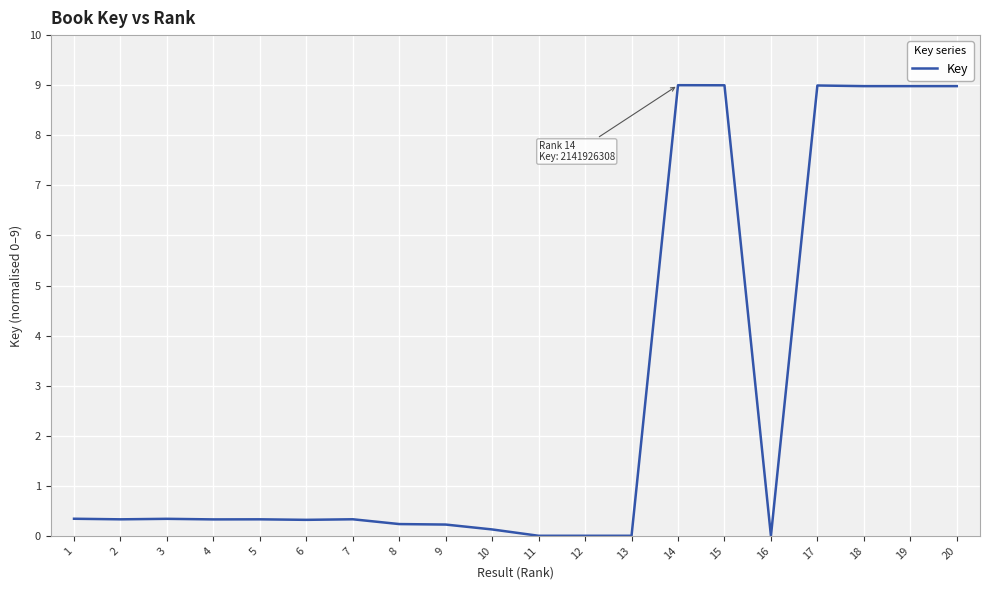

What is the ratio of the value at 17 to the value at 20?

1.0